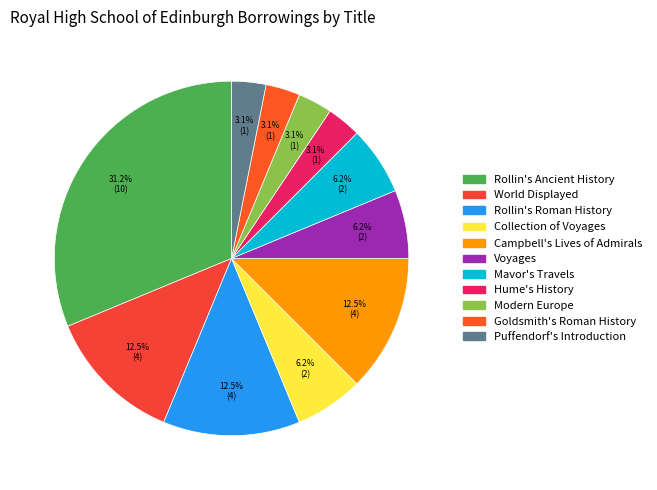

Which category has the biggest portion of the pie?

Rollin's Ancient History